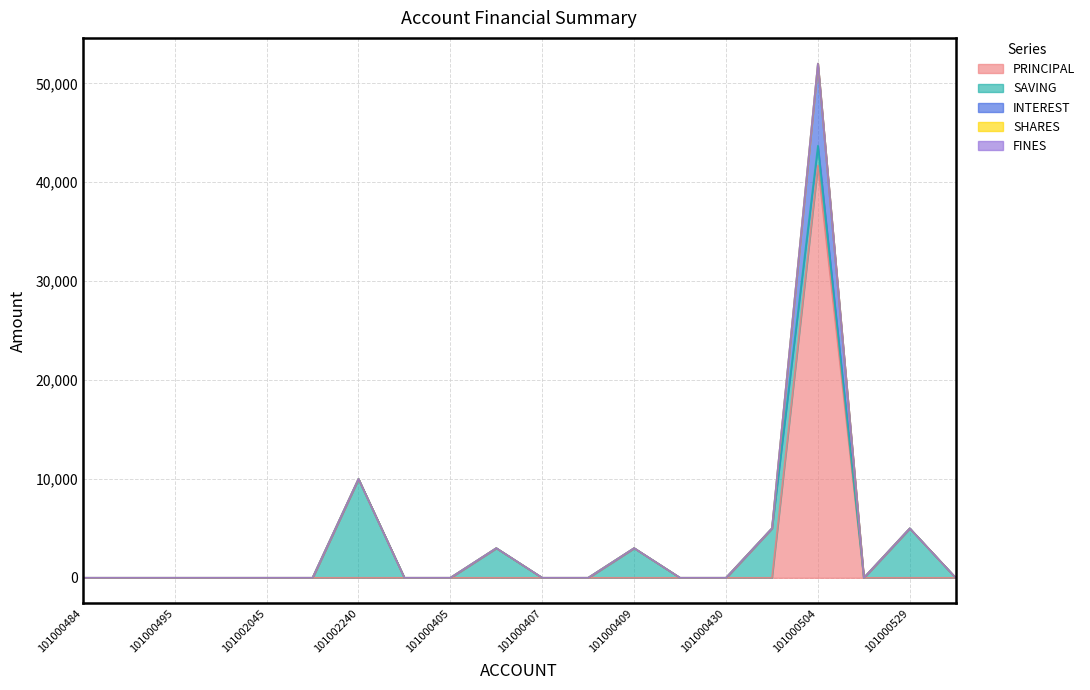

What is the average value of the SAVING series?

1400